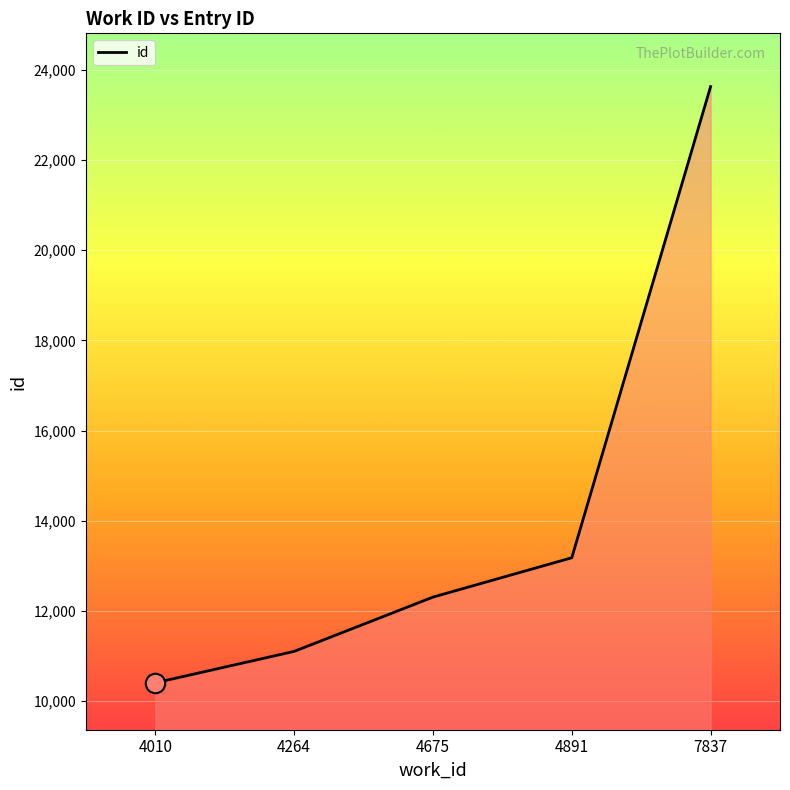

List the labels in order of value, smallest first.

4010, 4264, 4675, 4891, 7837